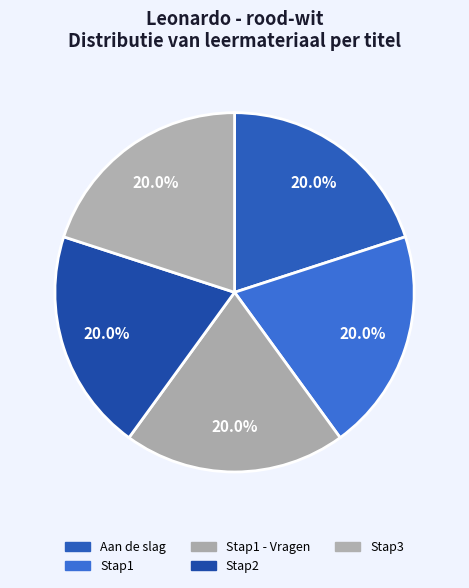

Which slice is the largest?

Stap3